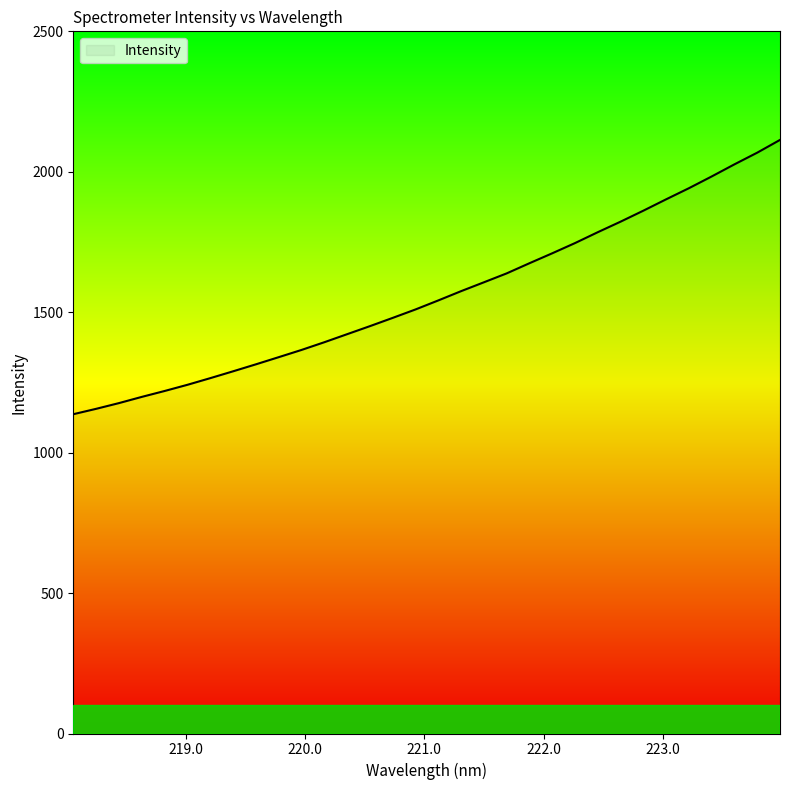

What is the minimum value shown in the chart?

1136.8